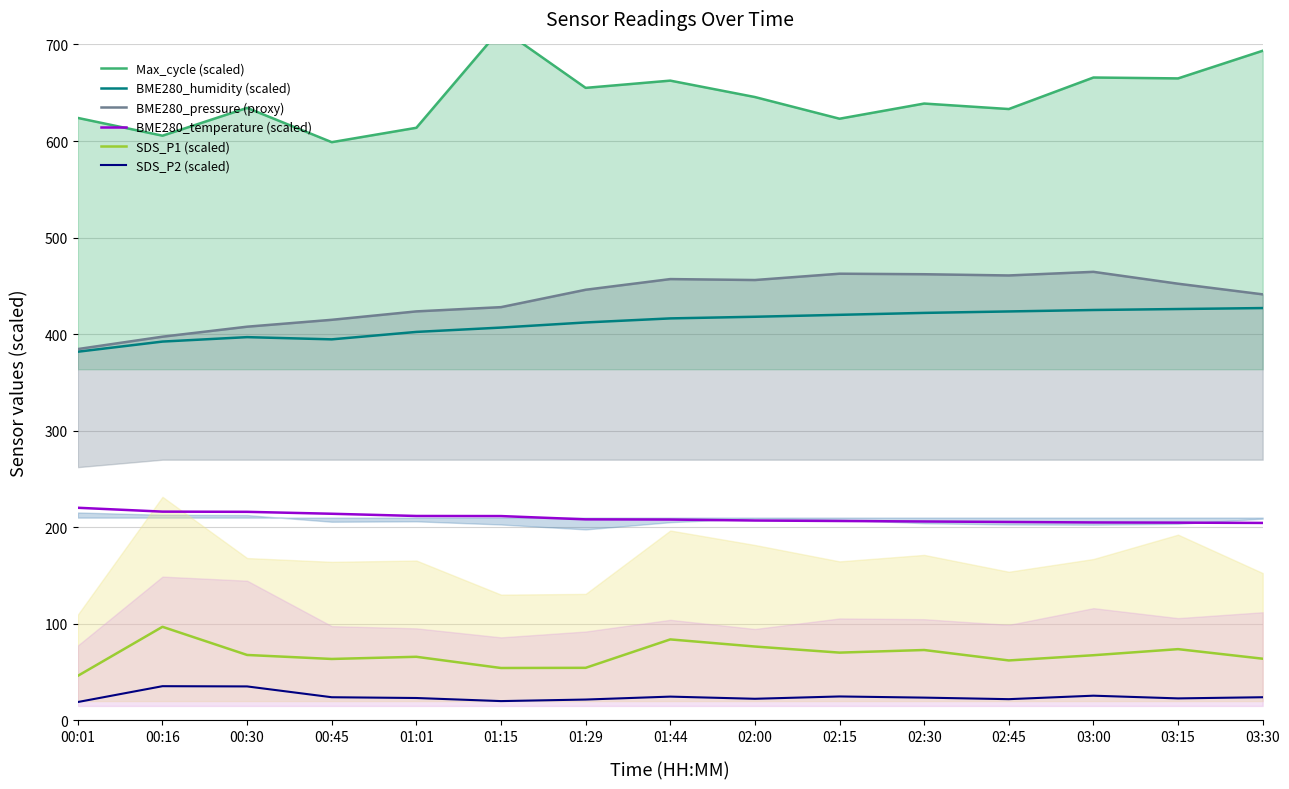

In Max_cycle (scaled), how many points are higher than both neighbors (excluding endpoints)?

5